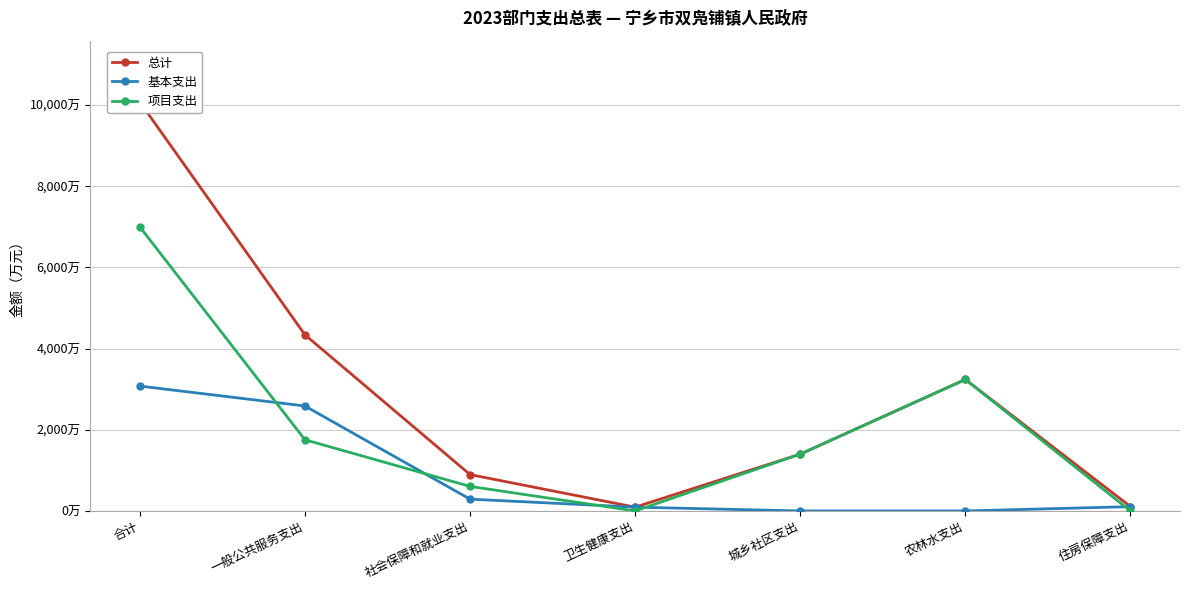

Rank the series at 卫生健康支出 from highest to lowest value.

总计, 基本支出, 项目支出